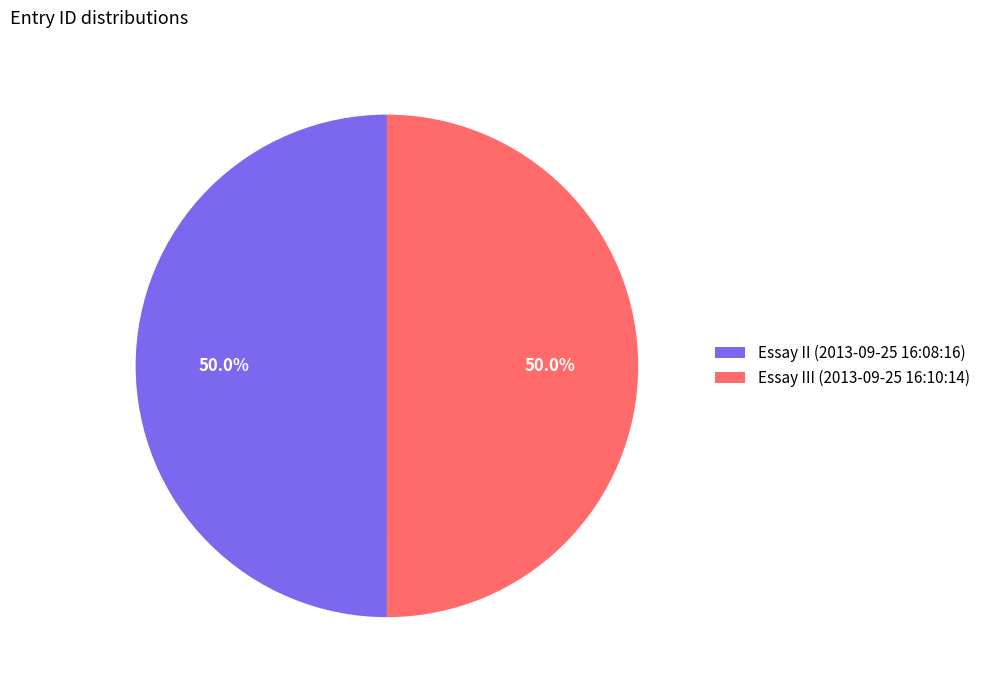

What portion of the pie excludes Essay II (2013-09-25 16:08:16)?

50.0%